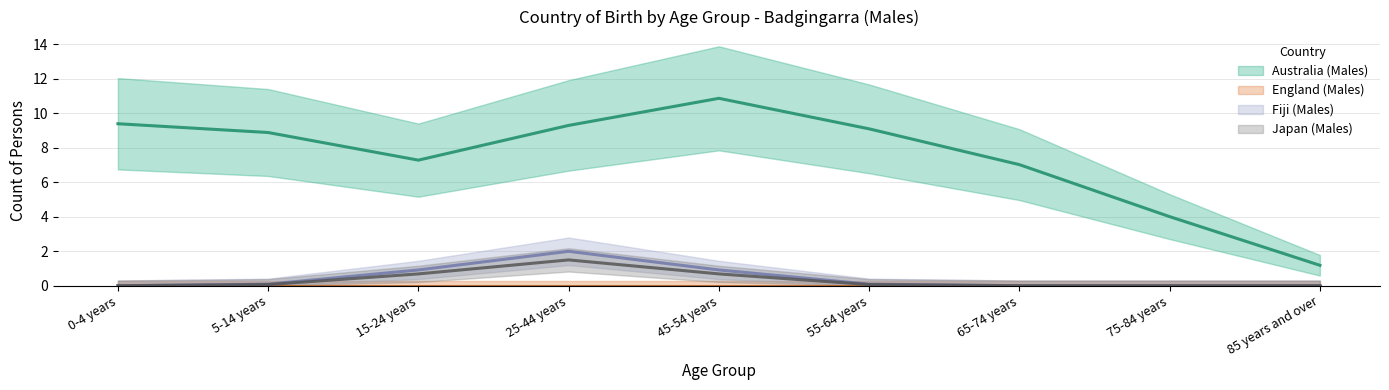

How many data points does each series have?

9